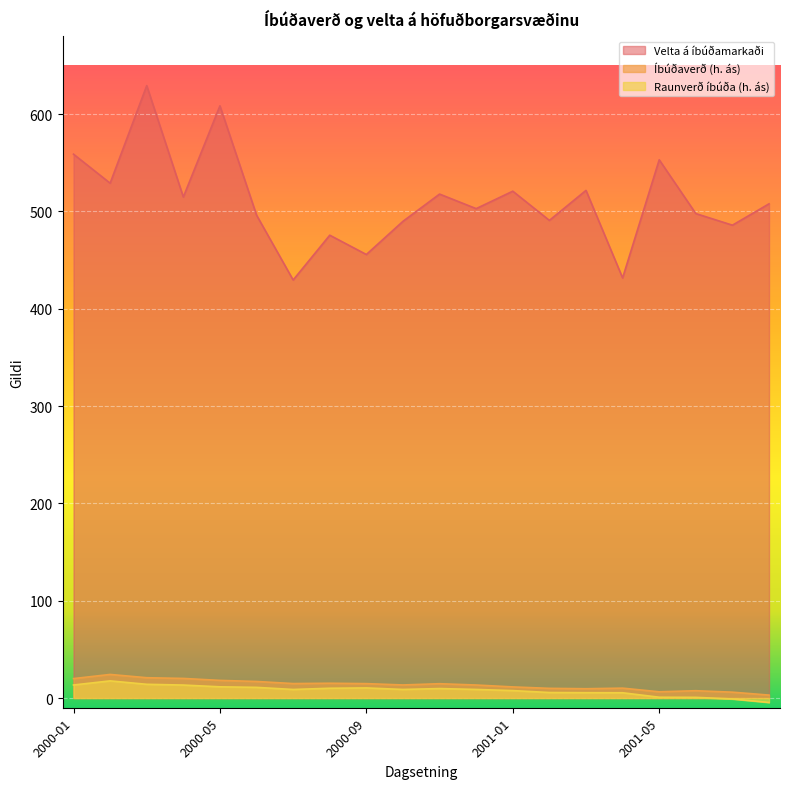

True or false: Íbúðaverð (h. ás) and Velta á íbúðamarkaði intersect in this chart.

False